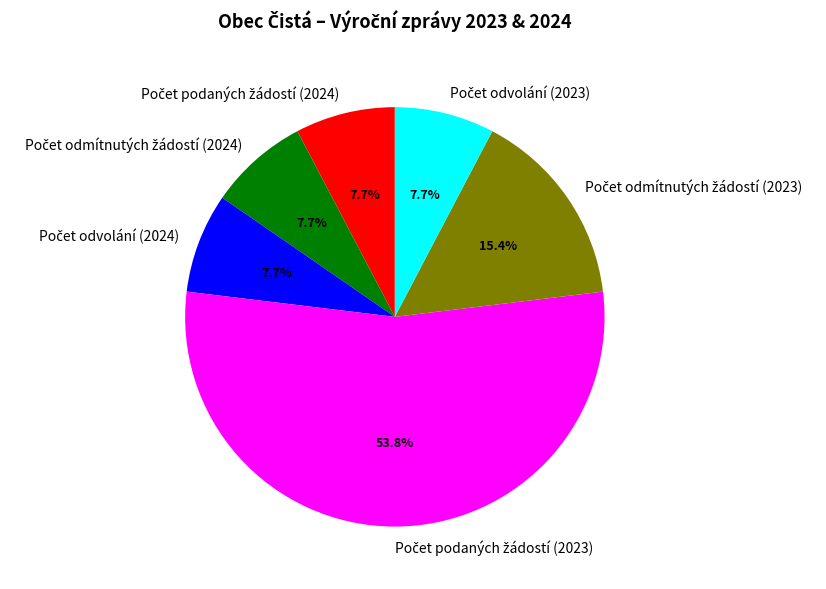

Is there any slice that represents more than half of the pie?

Yes